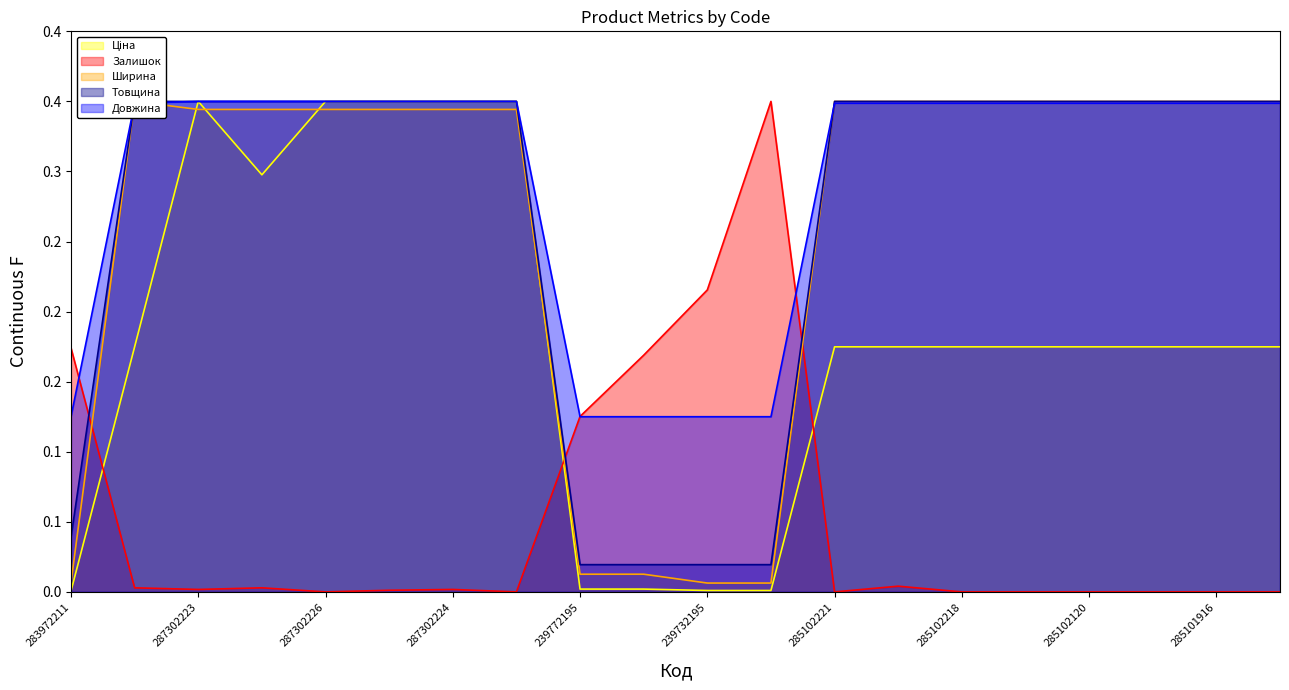

At which label is Залишок closest to 0?

287302226